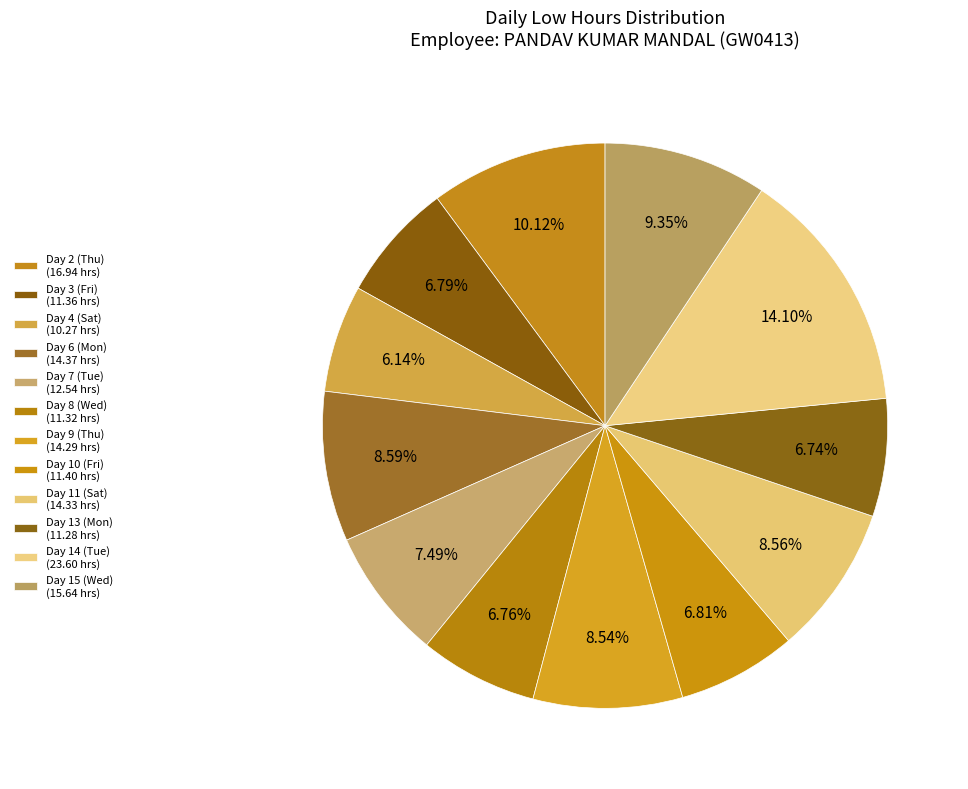

Which has a higher value, Day 8 (Wed) or Day 9 (Thu)?

Day 9 (Thu)